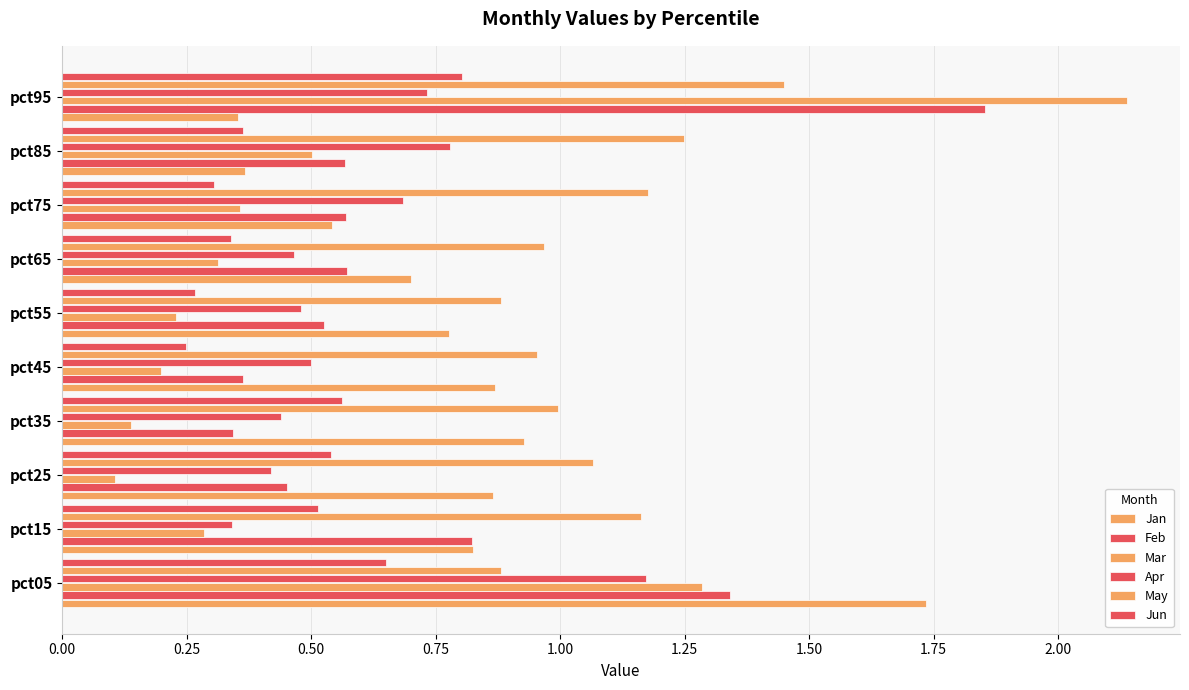

How many categories are shown in the chart?

10